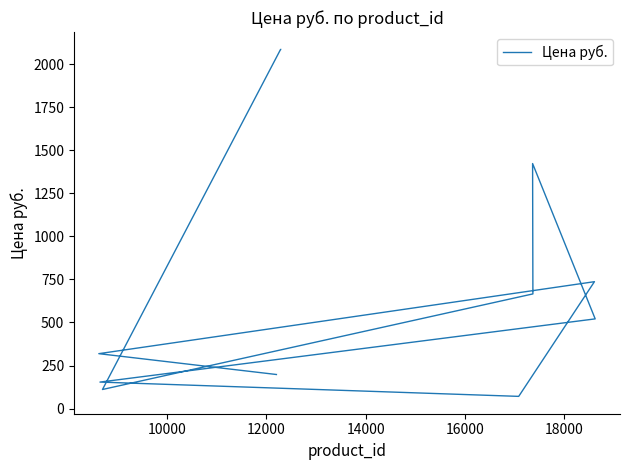

The value at 9 is 657.0. True or false?

False